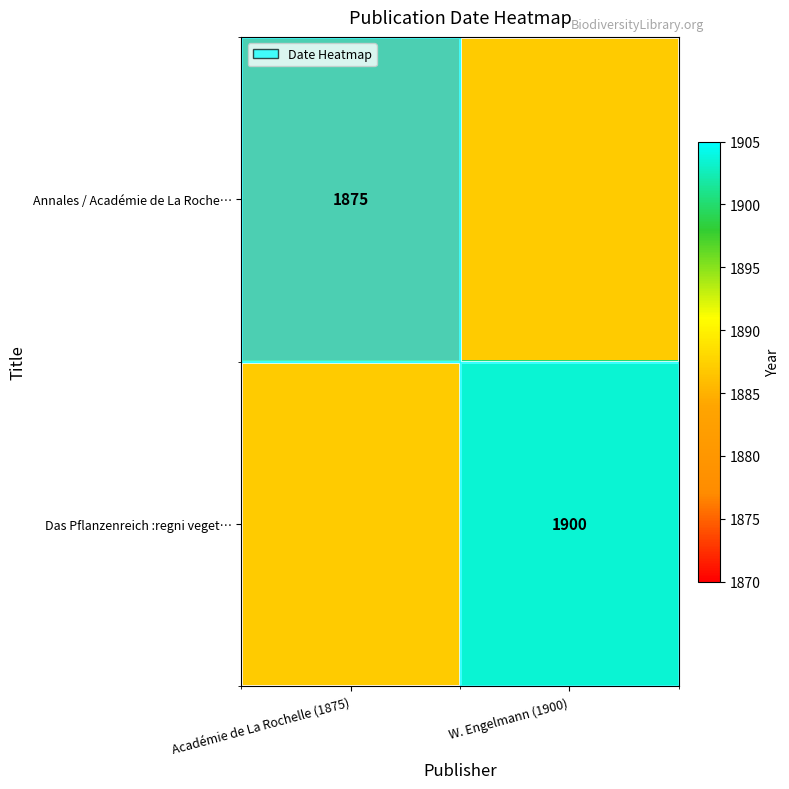

The Annales / Académie de La Roche… series shows 1875 at Académie de La Rochelle (1875). True or false?

True